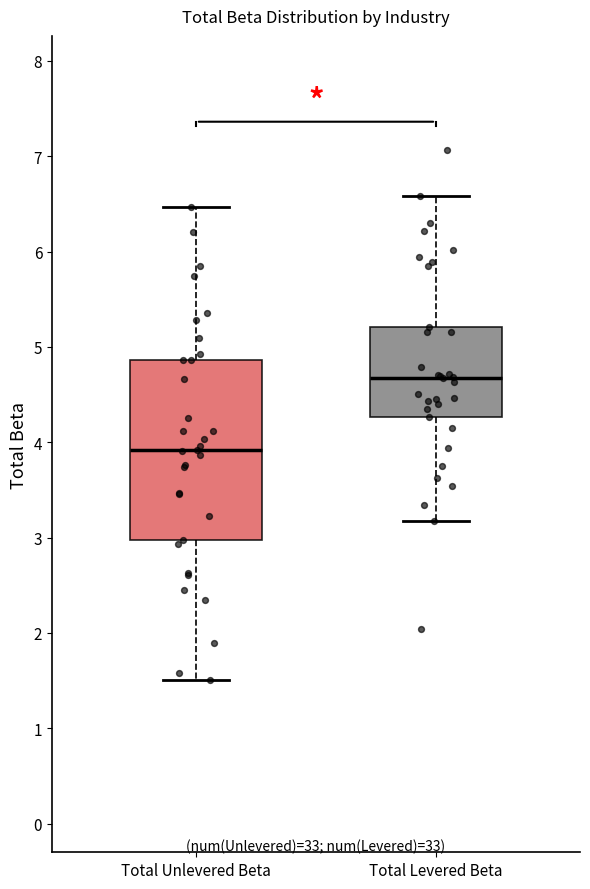

Which box's median line is the highest?

Total Levered Beta